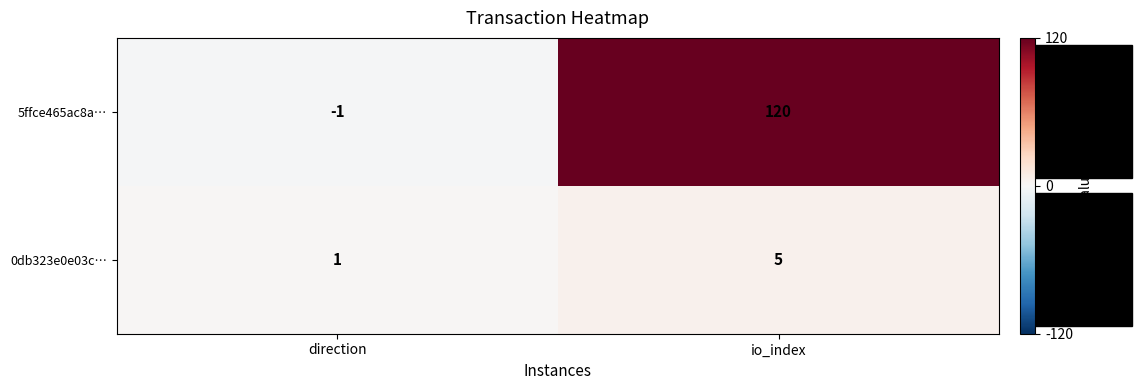

Rank the series by their average value, from lowest to highest.

0db323e0e03c…, 5ffce465ac8a…